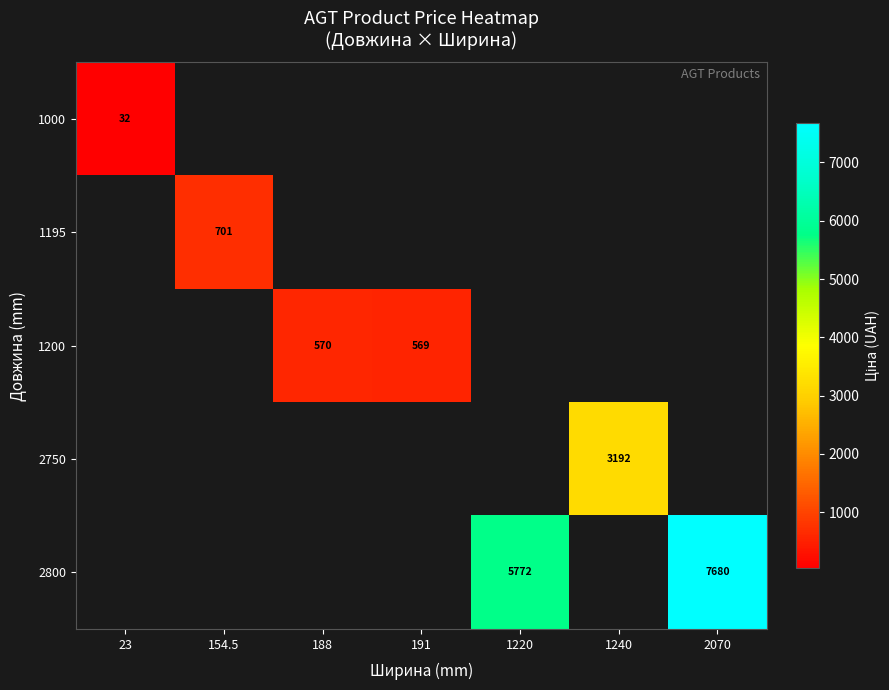

What is the lowest value of the 1000 series?

32.0